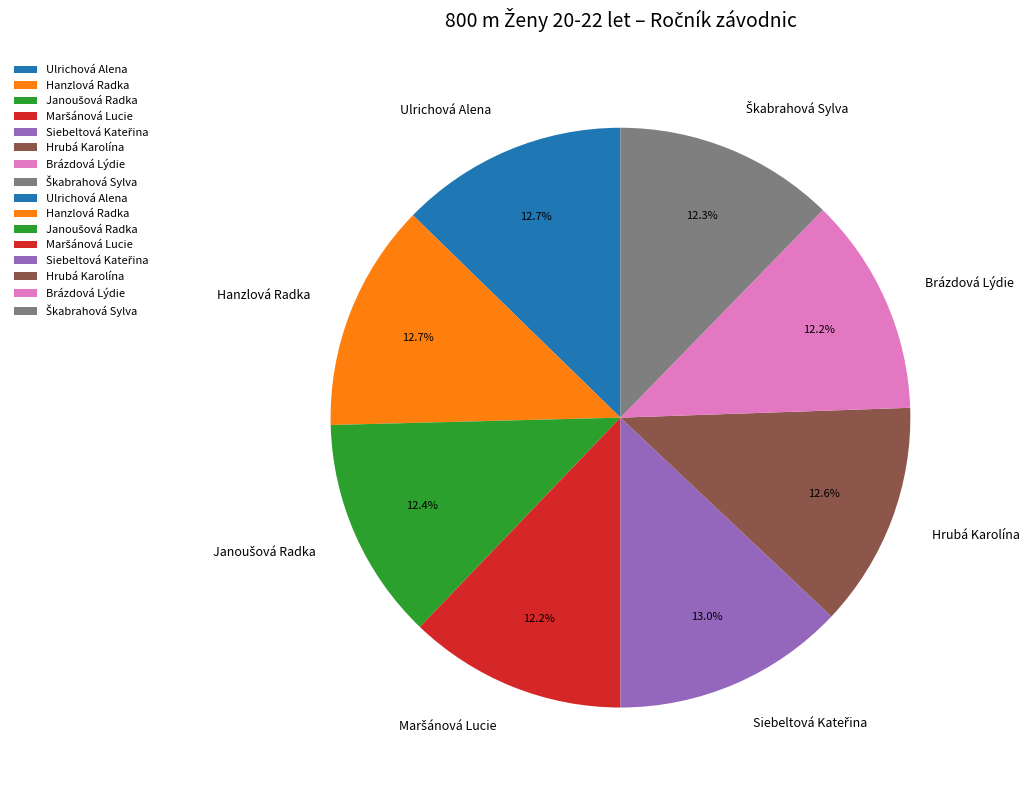

Approximately how many times larger is the value at Hanzlová Radka compared to Ulrichová Alena?

1.0